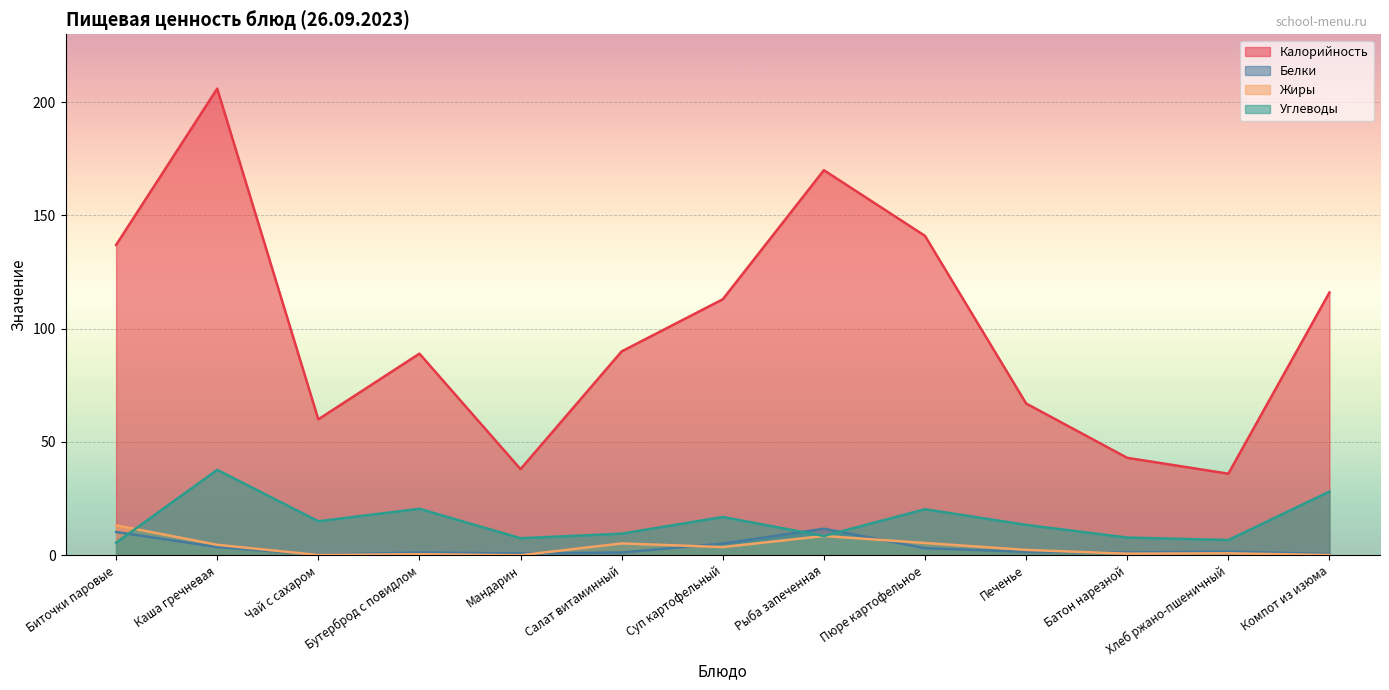

Reading left to right, what are all the values shown in this chart?

Калорийность: 137.0	206.0	60.0	89.0	38.0	90.0	113.0	170.0	141.0	67.0	43.0	36.0	116.0
Белки: 10.2	3.6	0.2	1.2	0.8	1.2	5.1	11.7	3.1	1.5	1.2	1.6	0.5
Жиры: 13.2	4.6	0.1	0.5	0.0	5.2	3.6	8.5	5.4	2.4	0.7	0.8	0.1
Углеводы: 5.5	37.7	15.0	20.5	7.5	9.5	16.9	8.5	20.3	13.4	7.8	6.7	28.1